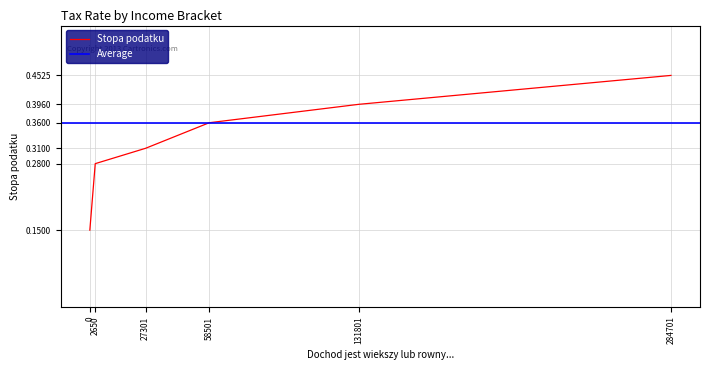

Is it true that the value at 284701 is 0.5?

True